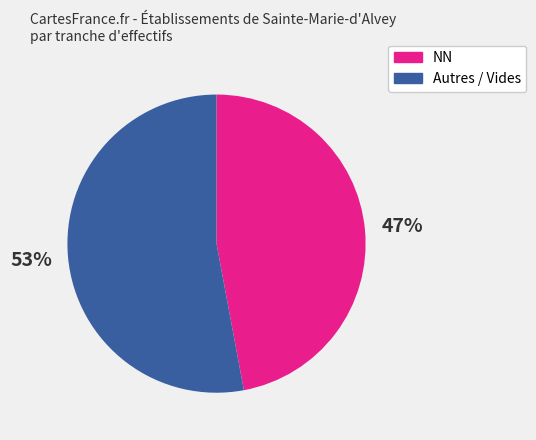

Is there a majority slice in this chart?

Yes